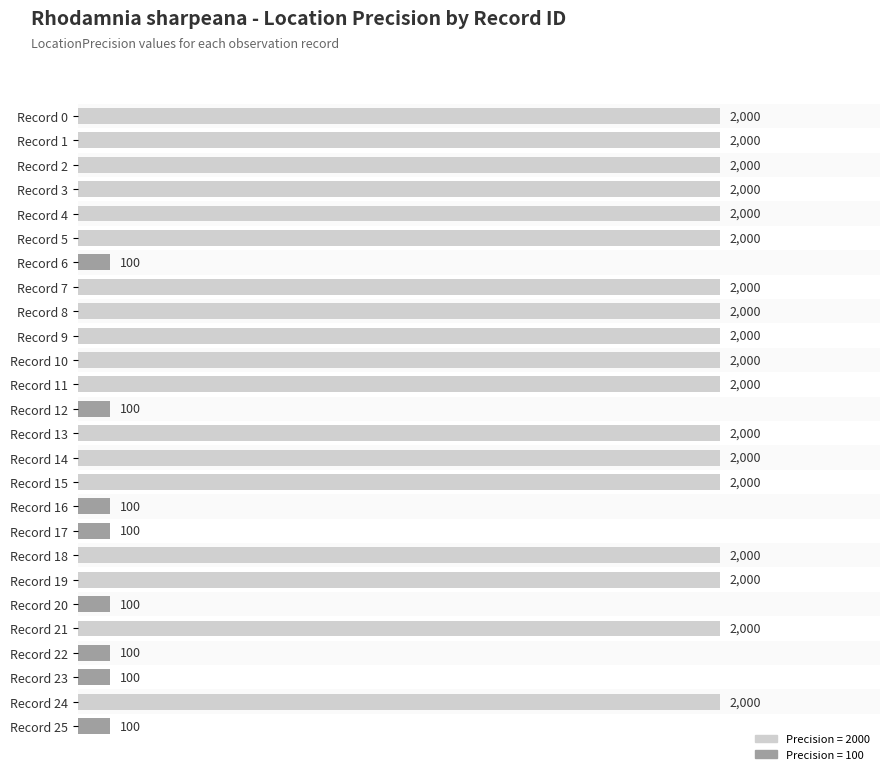

What is the difference between the maximum and minimum values?

1900